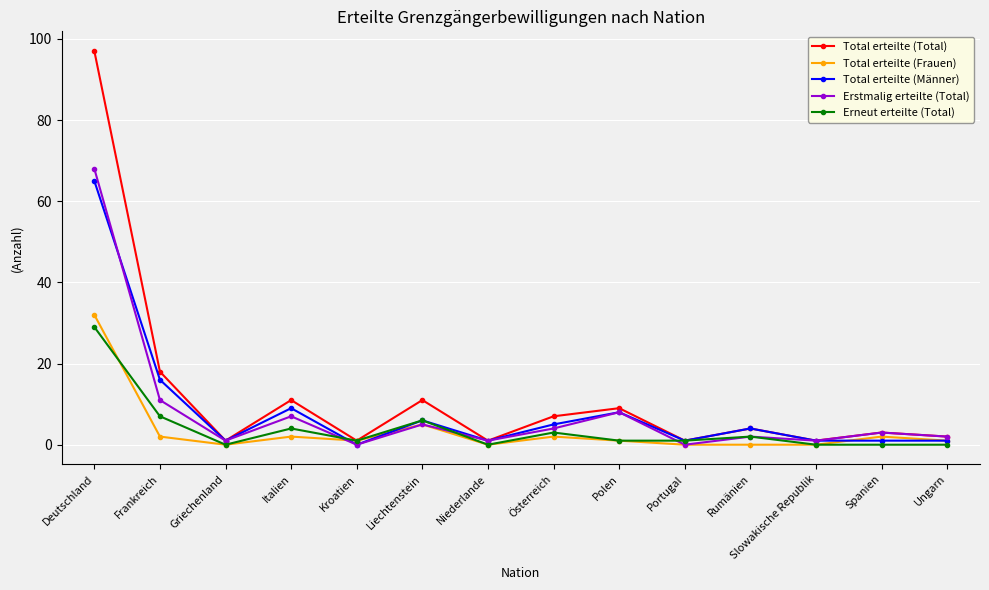

Reading right to left, extract all data points from this chart.

Total erteilte (Total): 2	3	1	4	1	9	7	1	11	1	11	1	18	97
Total erteilte (Frauen): 1	2	0	0	0	1	2	0	5	1	2	0	2	32
Total erteilte (Männer): 1	1	1	4	1	8	5	1	6	0	9	1	16	65
Erstmalig erteilte (Total): 2	3	1	2	0	8	4	1	5	0	7	1	11	68
Erneut erteilte (Total): 0	0	0	2	1	1	3	0	6	1	4	0	7	29